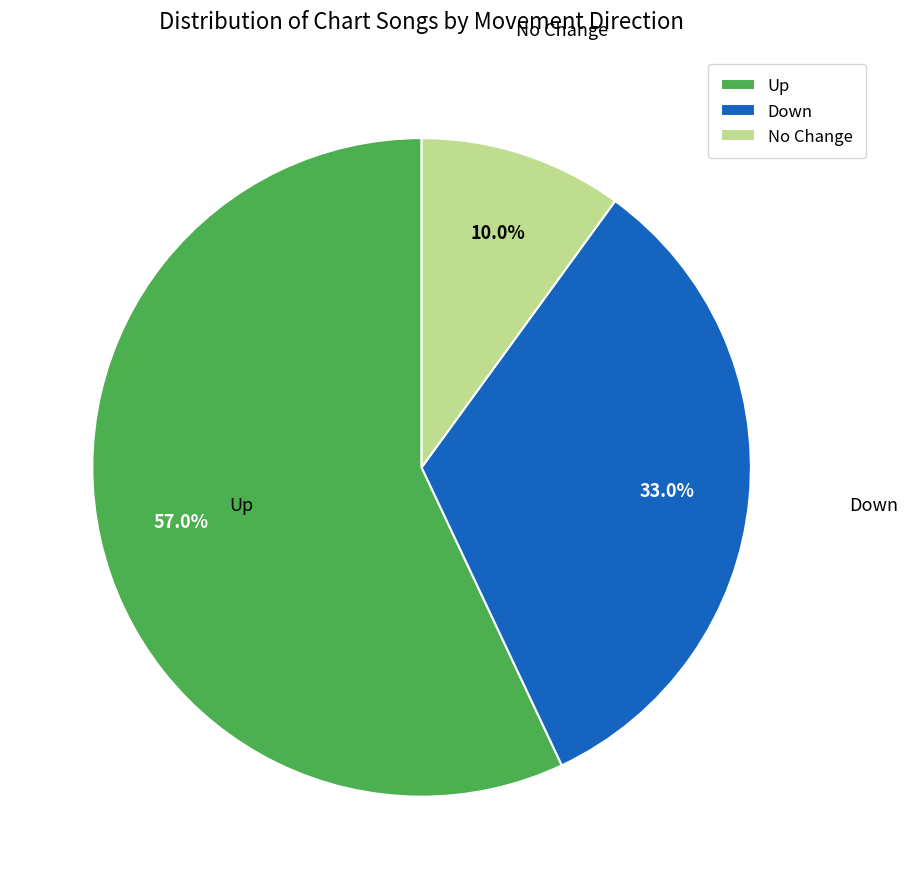

Which category has the smallest portion of the pie?

No Change